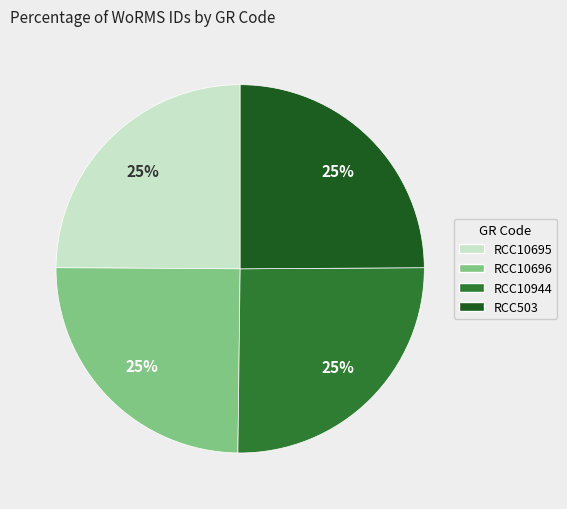

What is the ratio of the value at RCC10695 to the value at RCC10944?

1.0